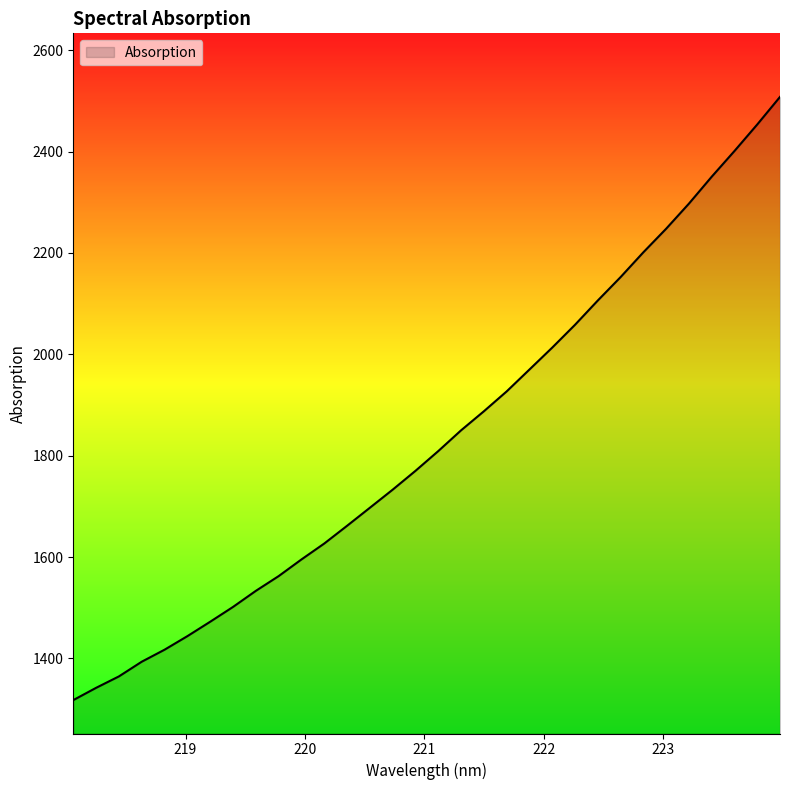

What is the smallest value displayed?

1317.7